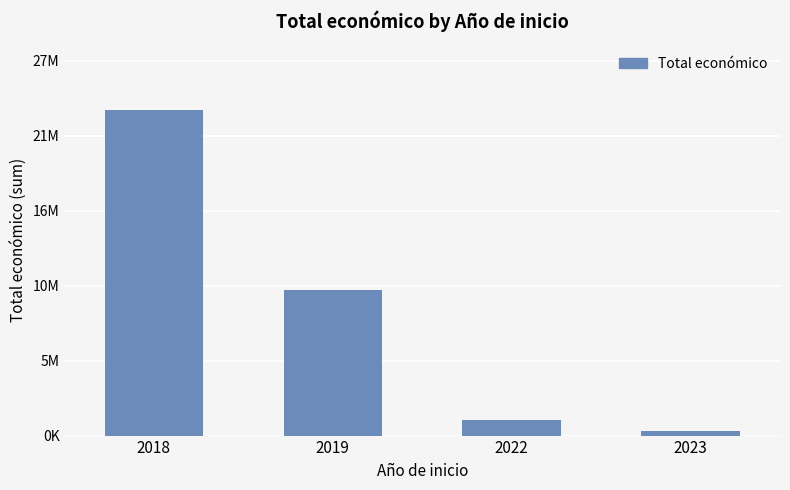

Does the chart contain any negative values?

No